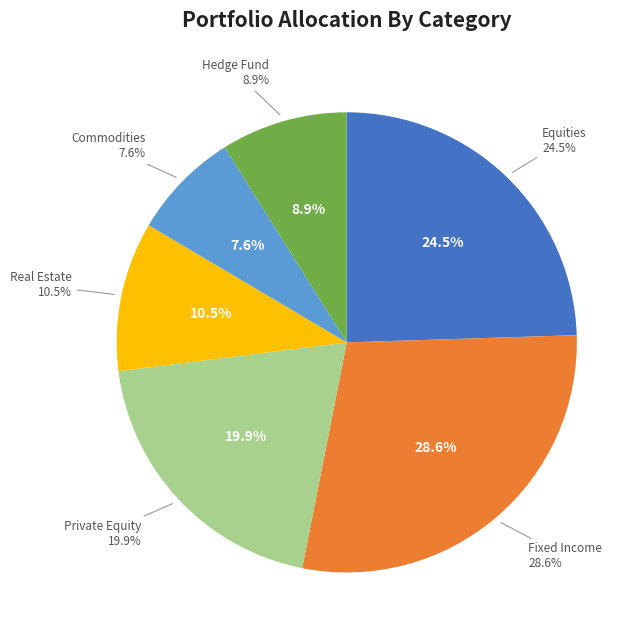

Count the number of slices in the pie.

6